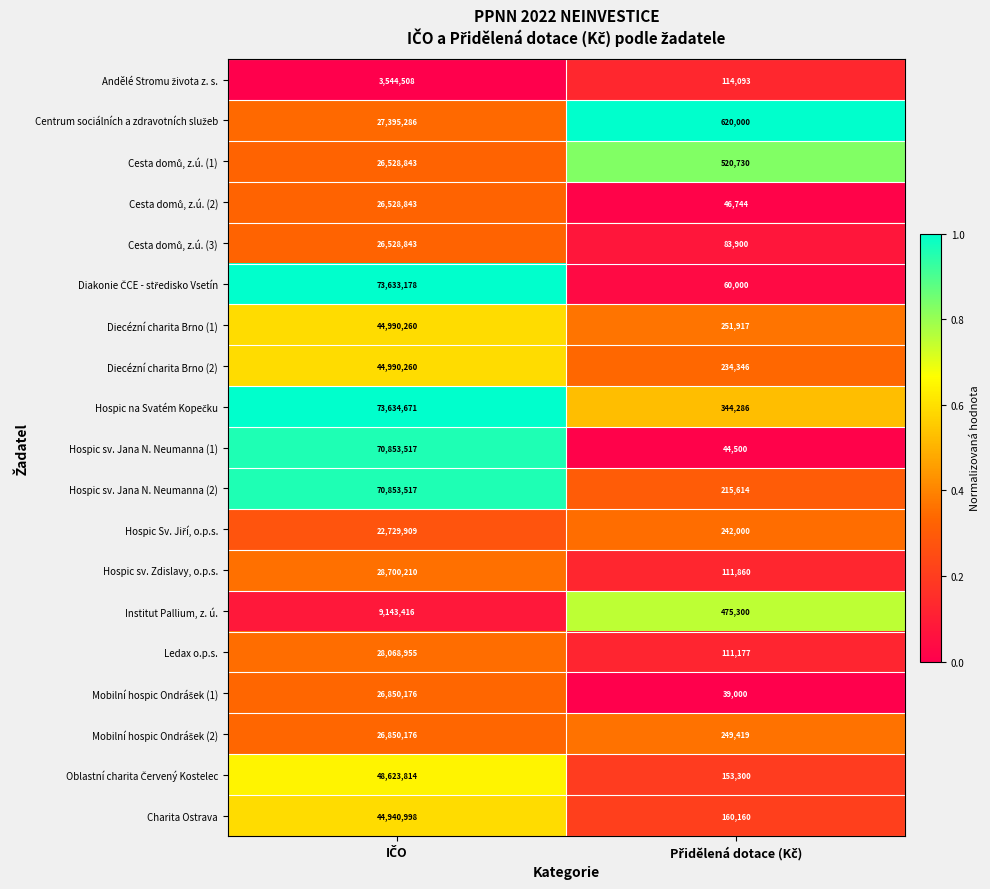

What is the minimum value shown in the chart?

39000